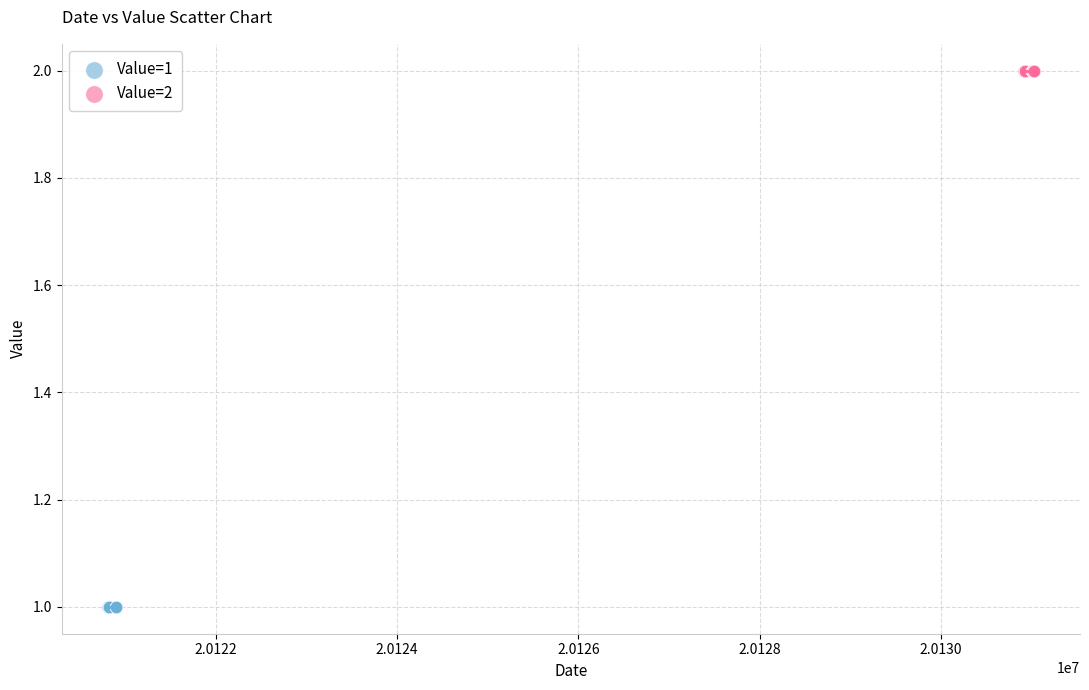

What are all the series names shown in the legend?

Value=1, Value=2